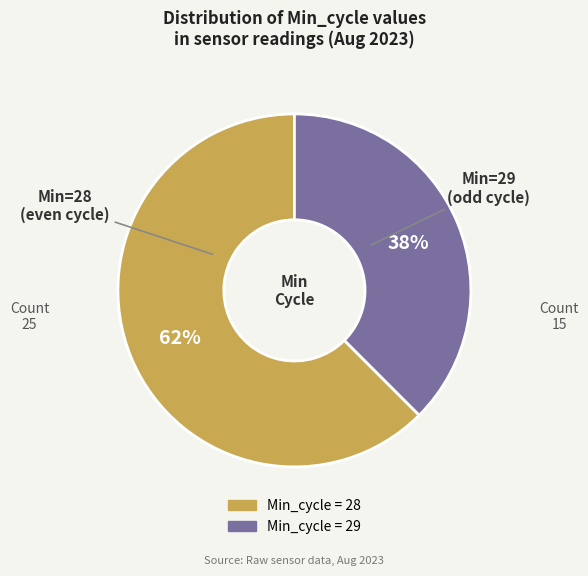

Count the number of slices in the pie.

2